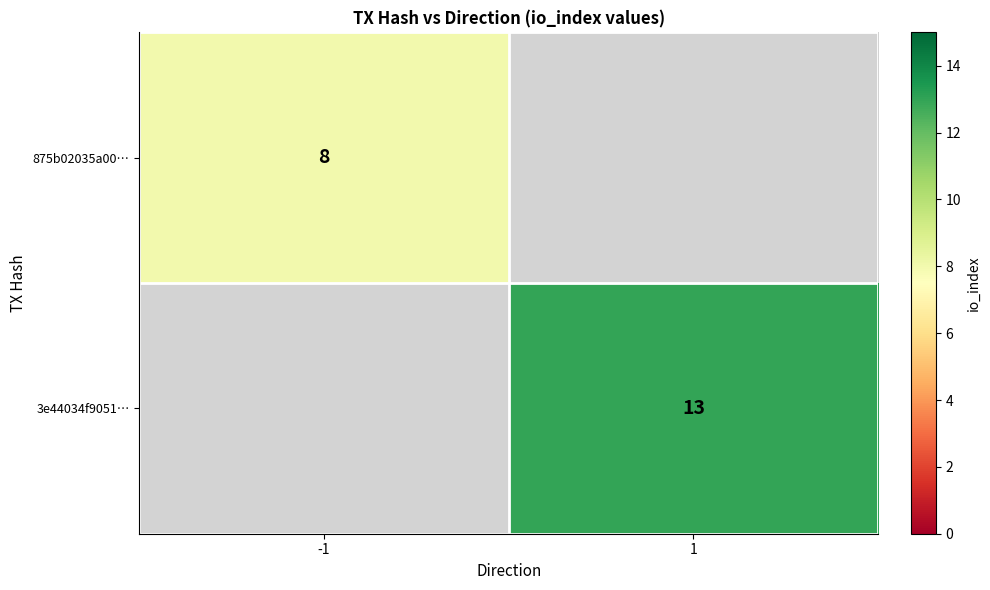

Is it true that 875b02035a00… equals 8 at -1?

True